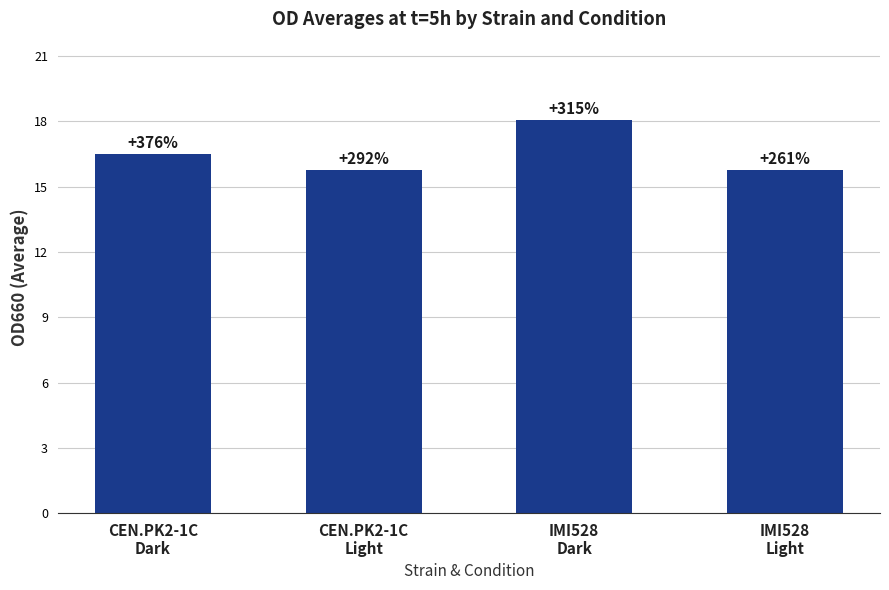

List the labels in order of value, smallest first.

CEN.PK2-1C
Light, IMI528
Light, CEN.PK2-1C
Dark, IMI528
Dark